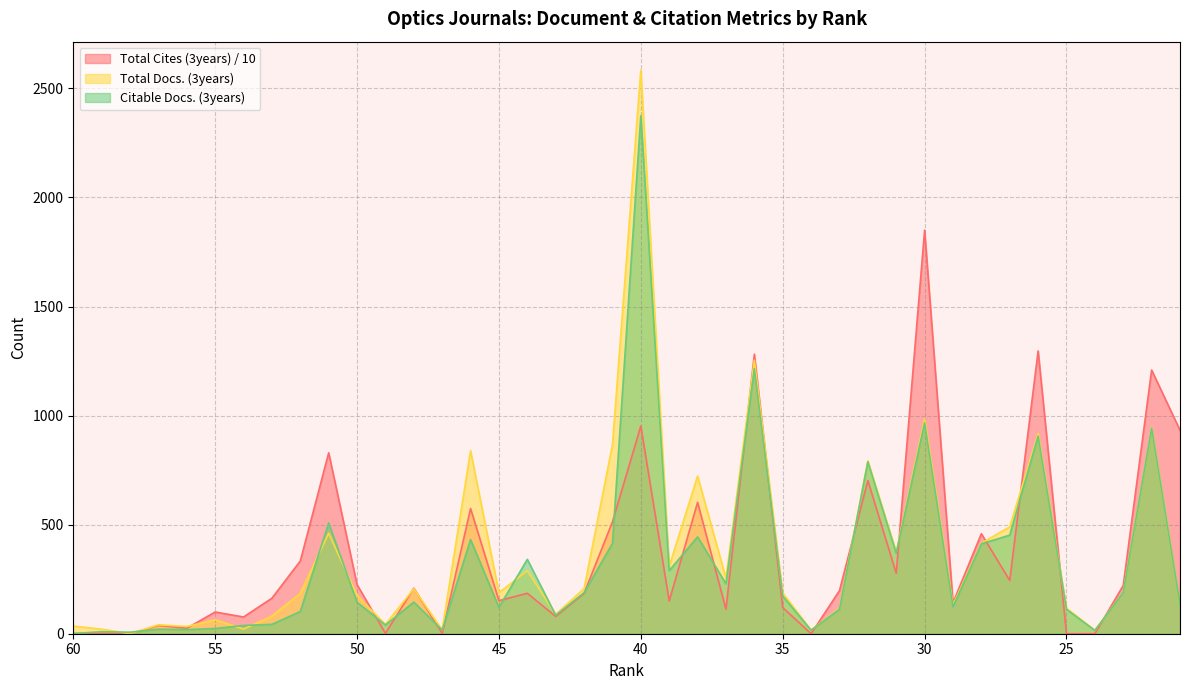

Which series has the widest spread of values?

Total Docs. (3years)